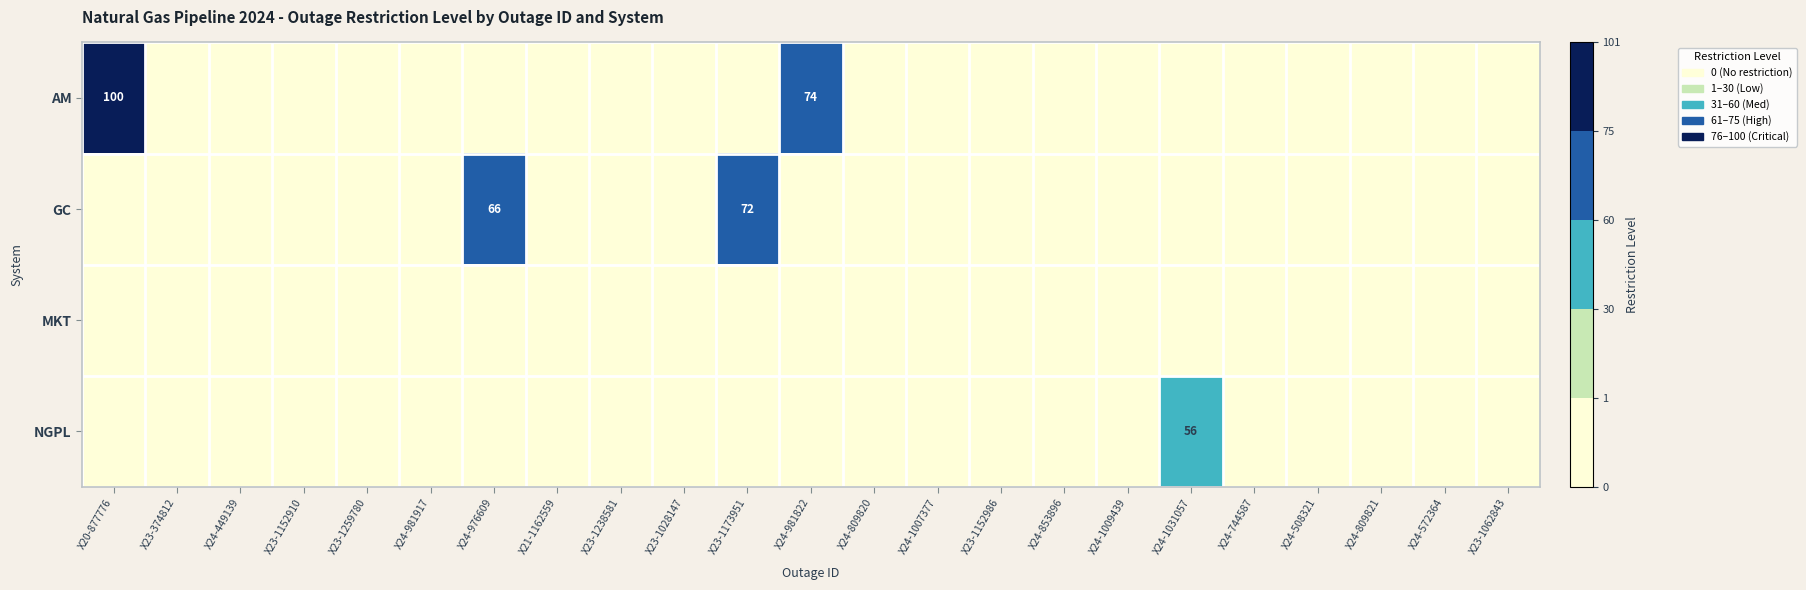

At which label does MKT reach its minimum?

X20-877776